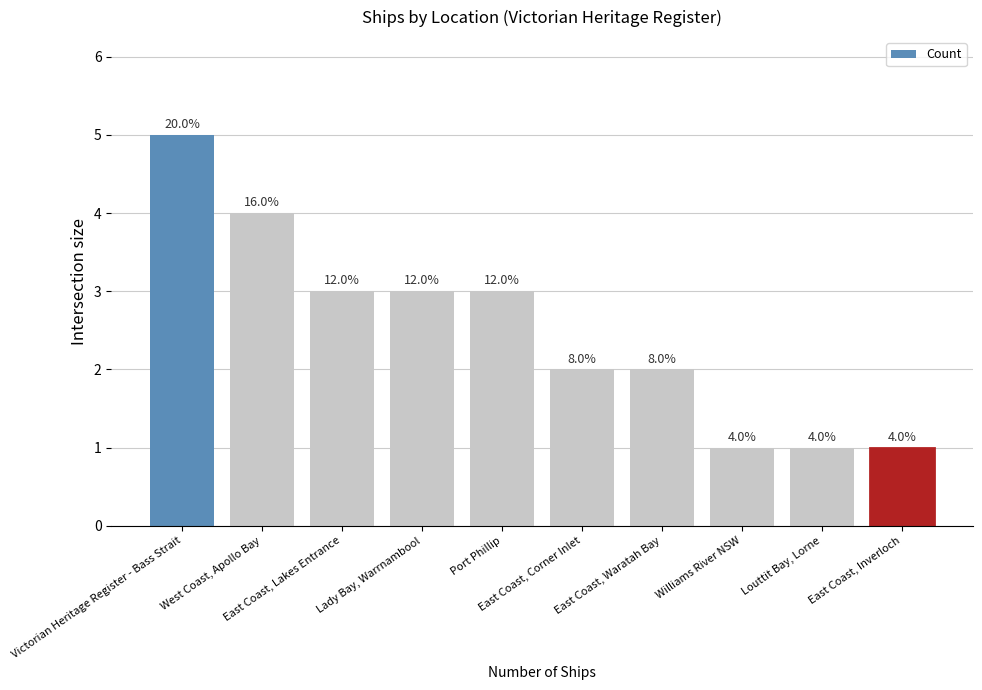

How many bars are there in total?

10